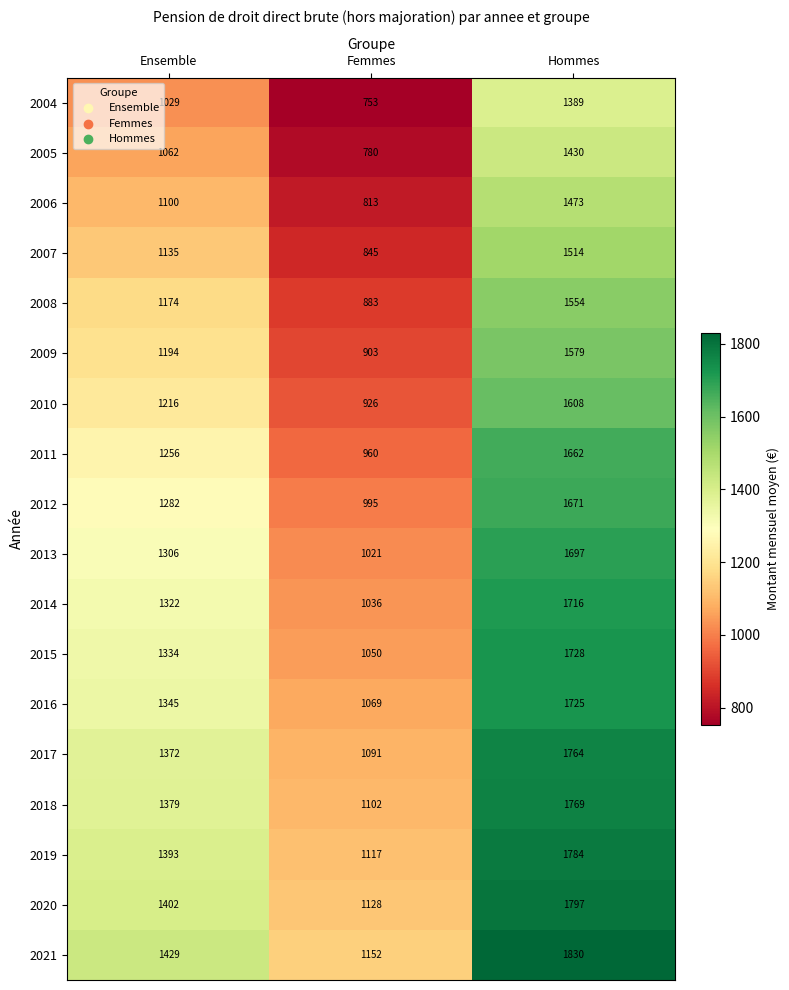

Between Femmes and Hommes, which series saw the biggest shift?

2011